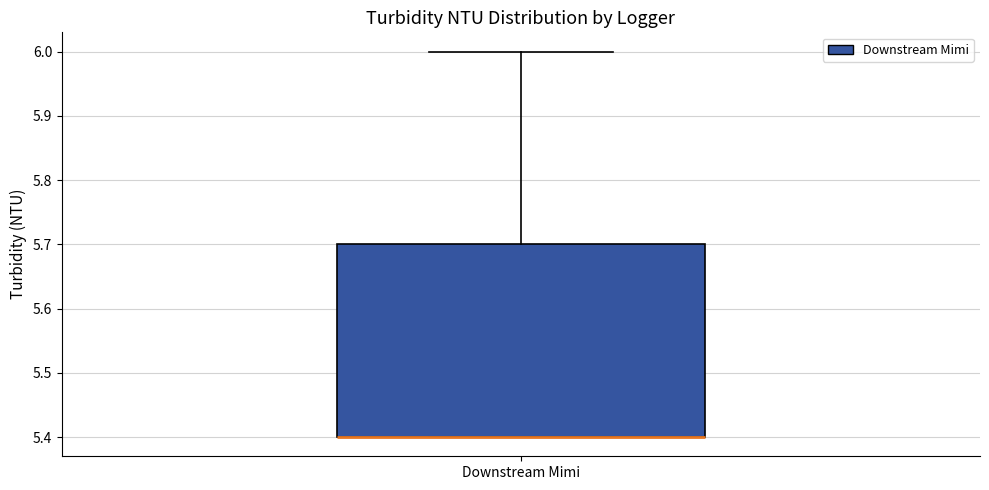

Where is the upper edge of the box for Downstream Mimi on the y-axis? The values are not printed on the chart, so give them approximately, as read against the axis.

5.7